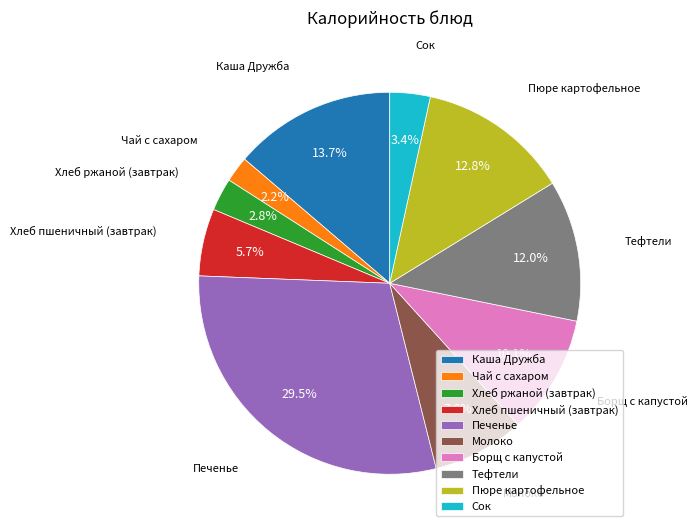

Between Молоко and Печенье, which is larger?

Печенье